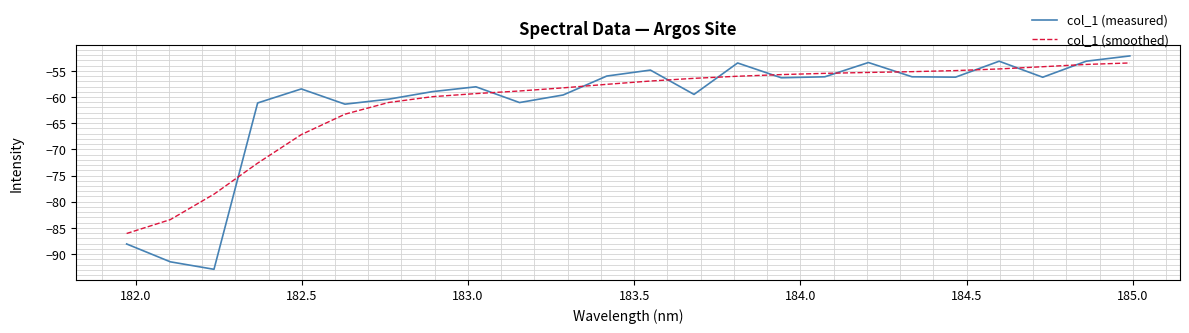

After their last crossing, which series has the higher values: col_1 (smoothed) or col_1 (measured)?

col_1 (measured)